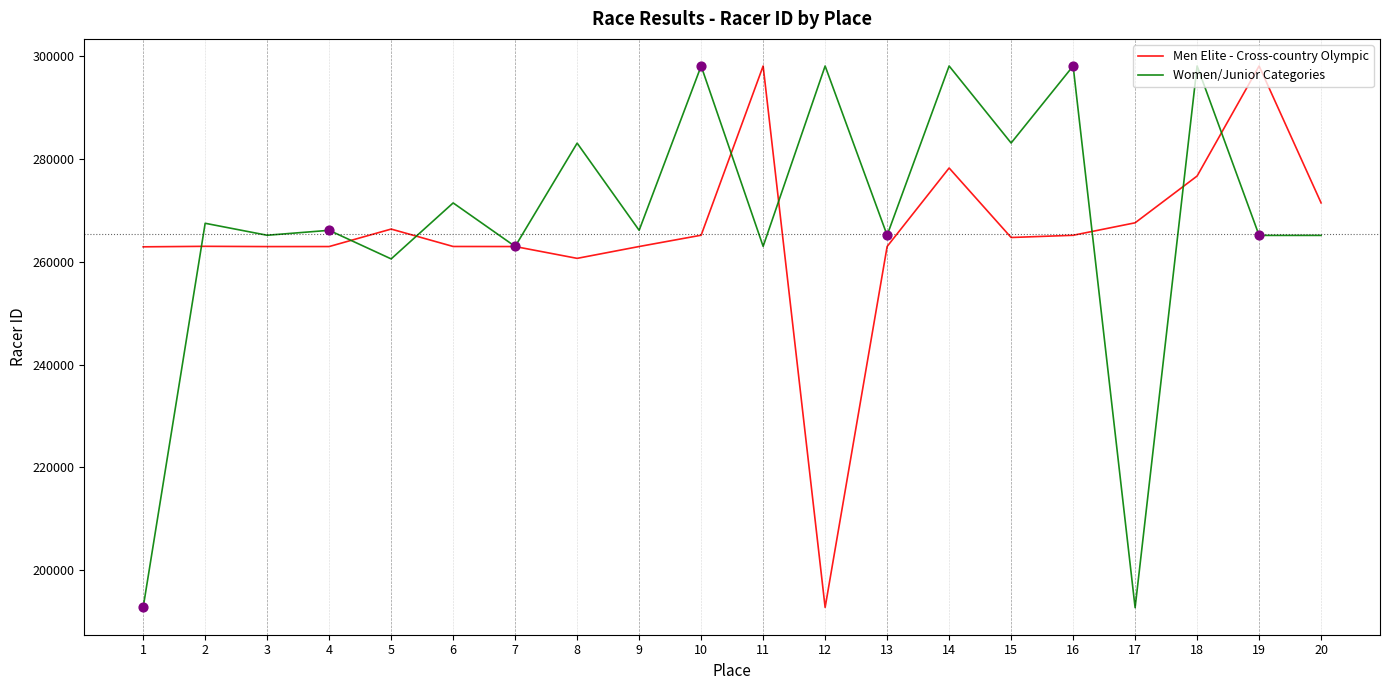

Is the value of Women/Junior Categories at 9 greater than the value of Men Elite - Cross-country Olympic at 13?

Yes